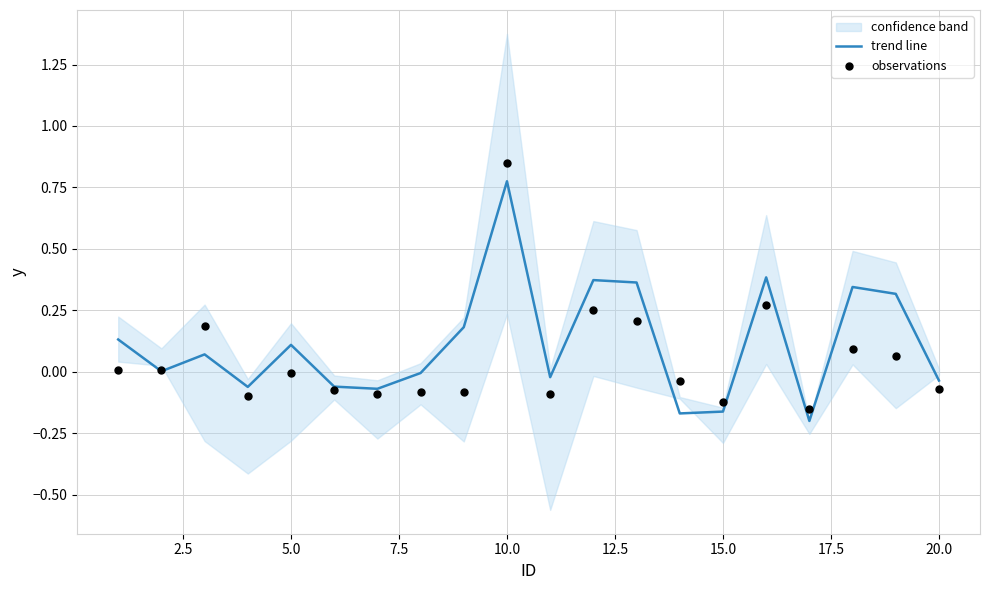

Which series contains the highest Y value?

observations